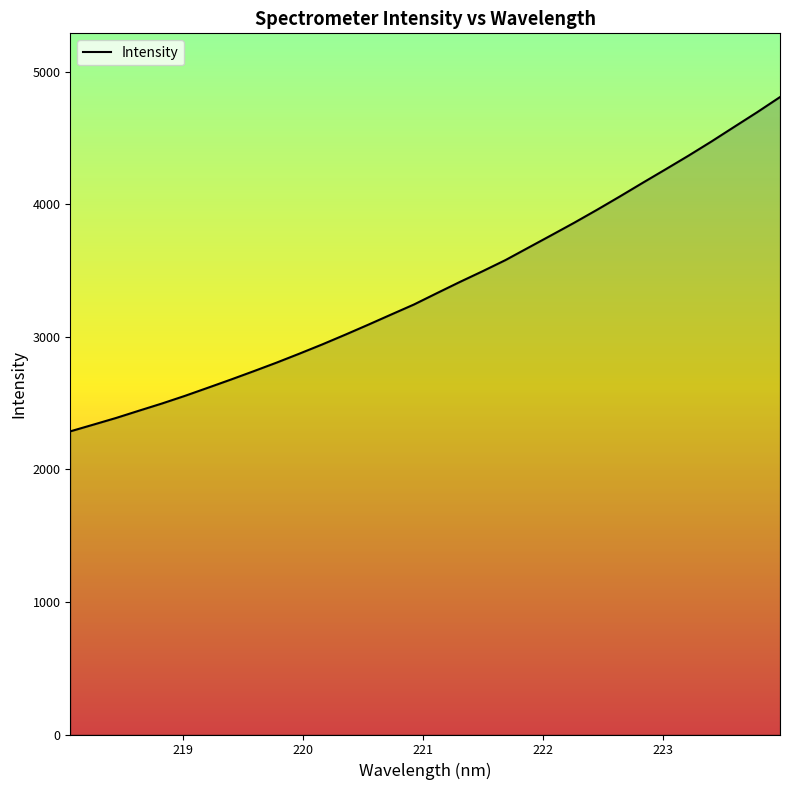

True or false: the data has more than 1 interior local peaks.

False